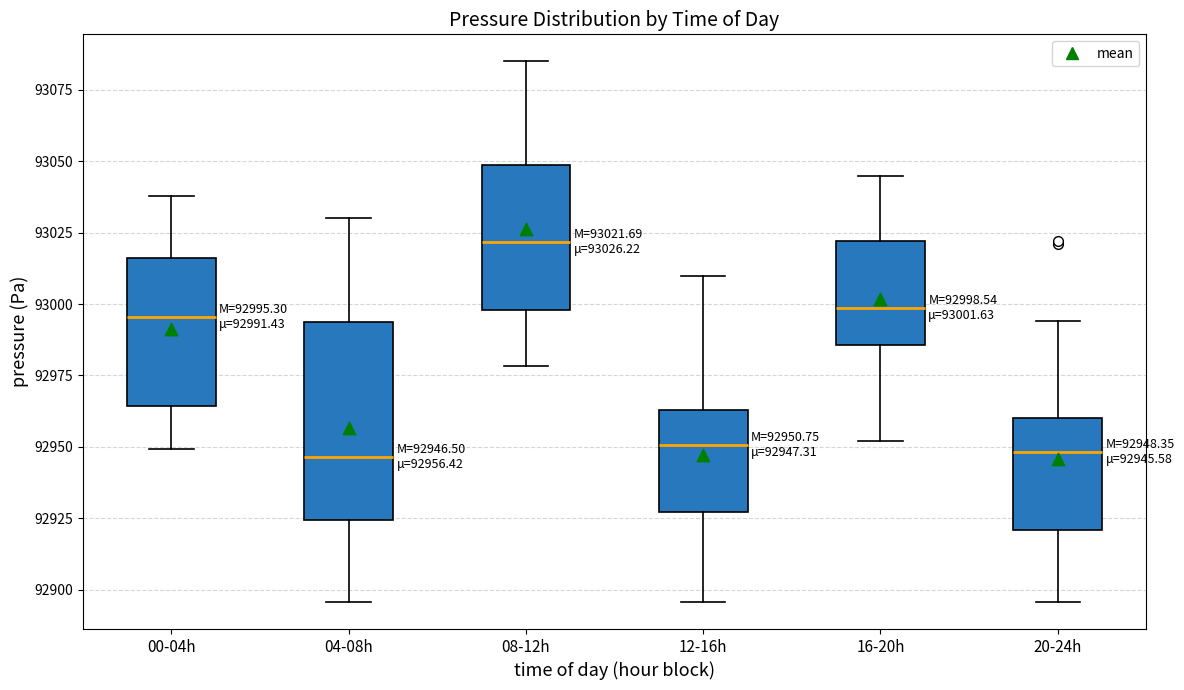

Which box is the tallest, from its lower edge to its upper edge?

04-08h